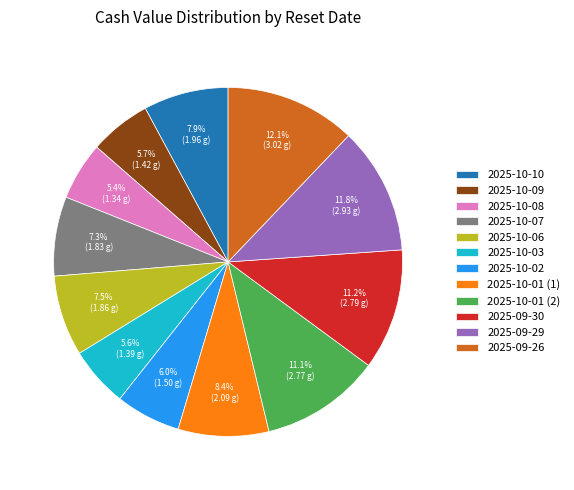

Is there any slice that represents more than half of the pie?

No